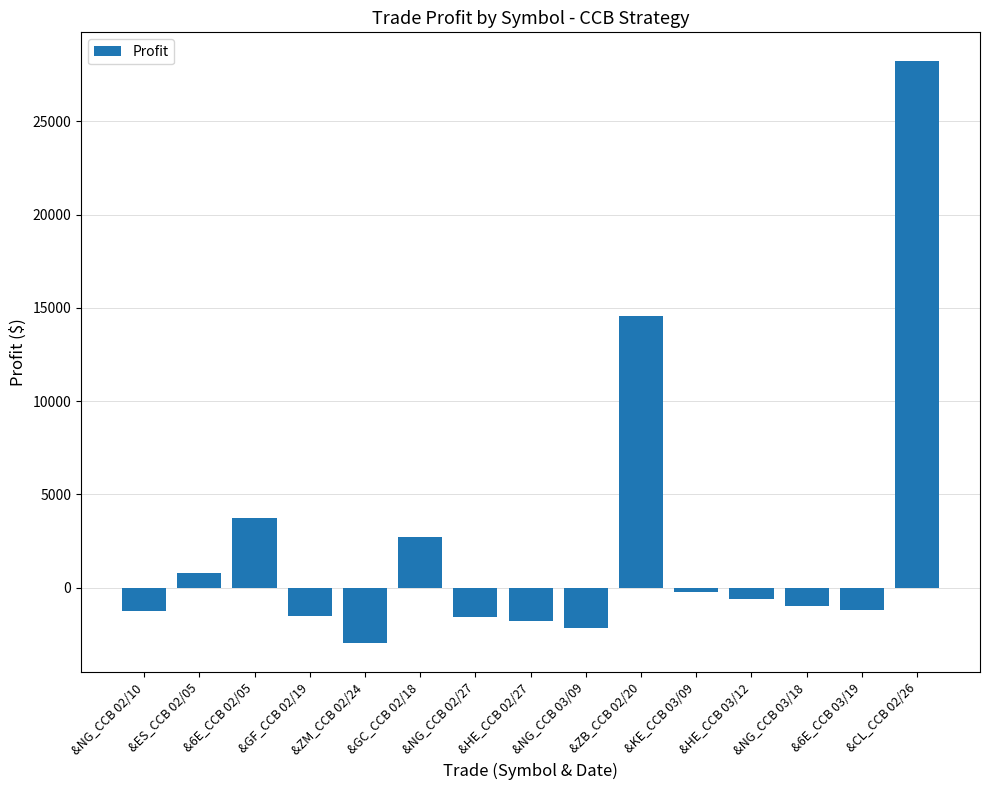

Is it true that the value at &GC_CCB 02/18 is 2710.0?

True